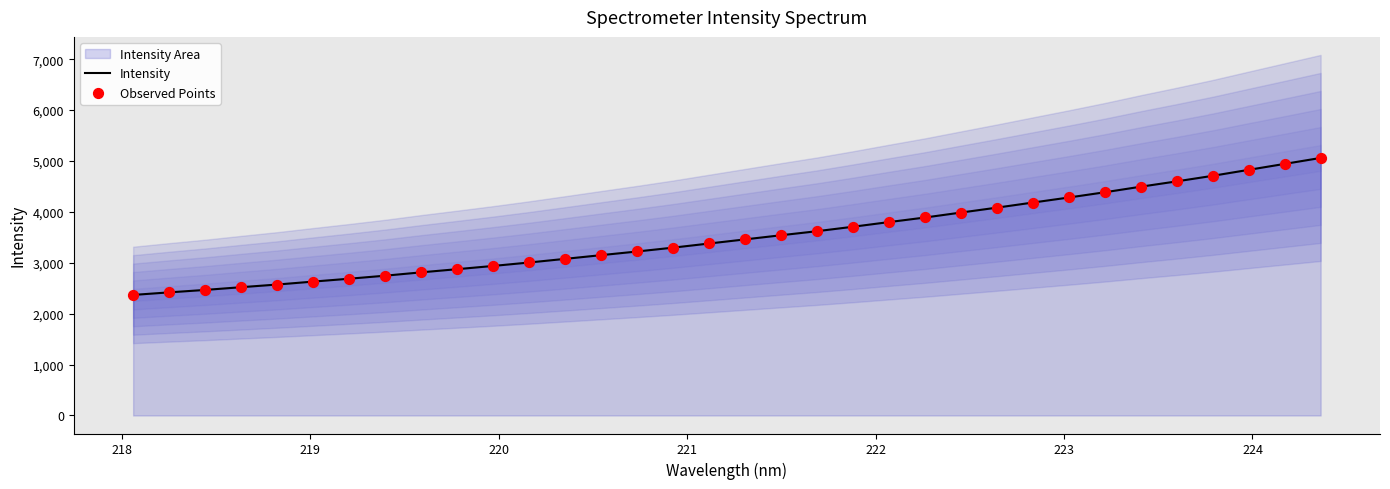

Which series contains the highest Y value?

Intensity